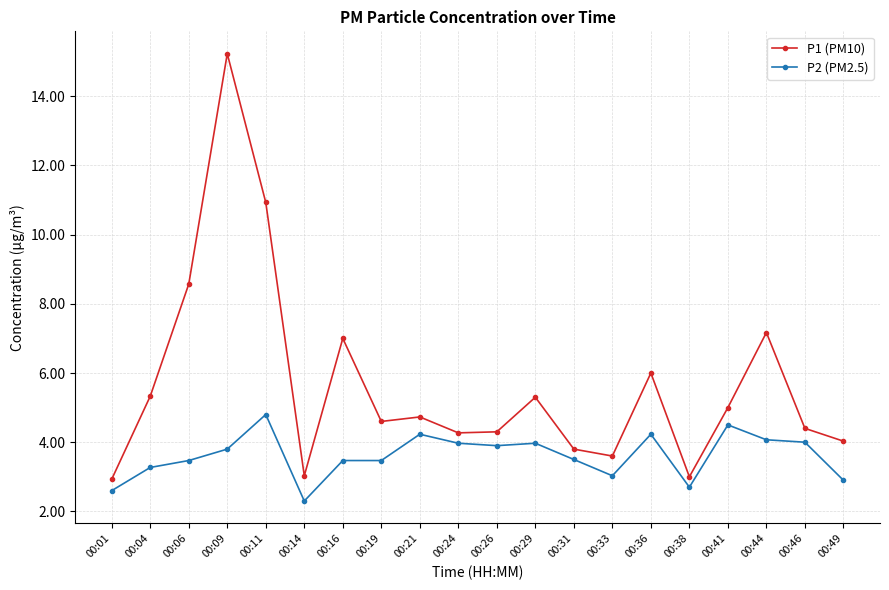

True or false: P2 (PM2.5) and P1 (PM10) cross at least once.

False